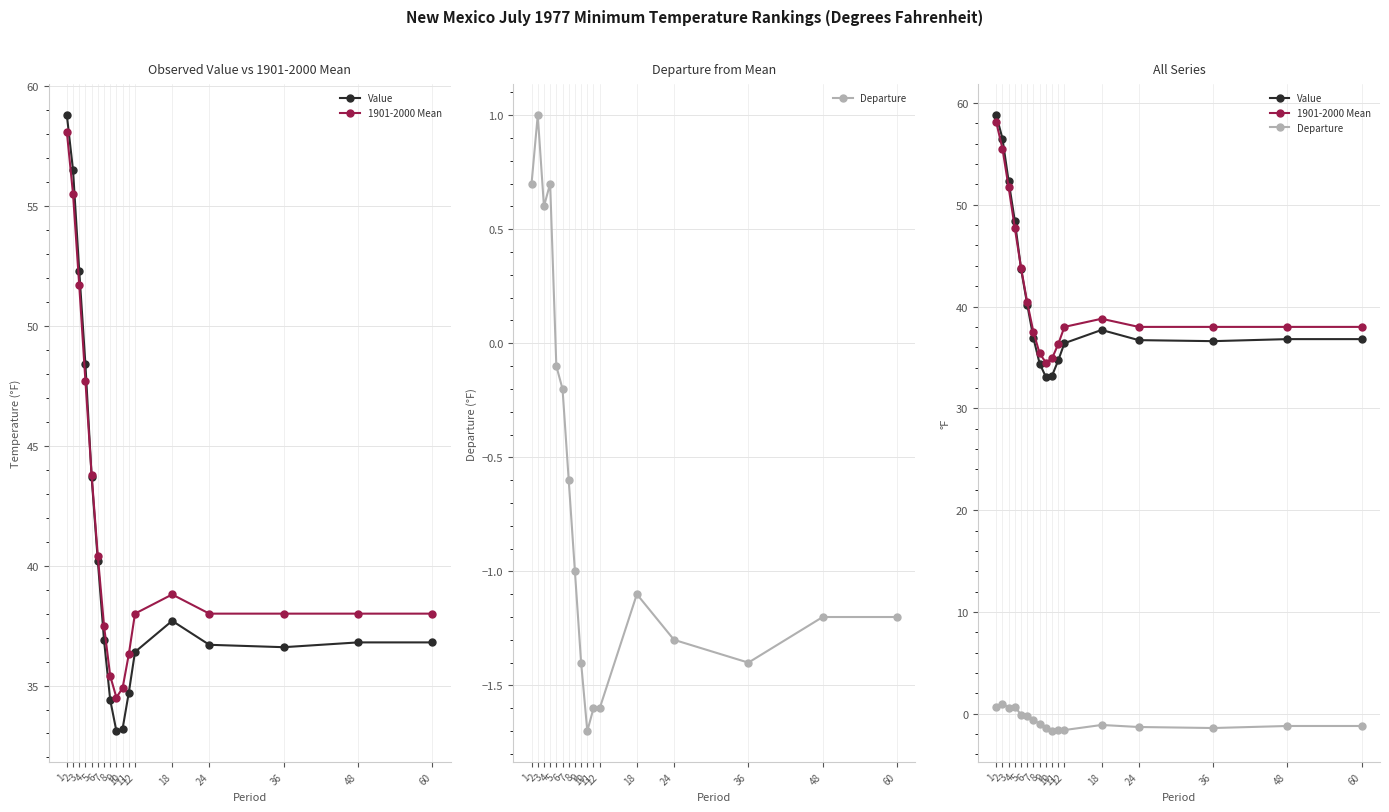

What are all the series names shown in the legend?

Value, 1901-2000 Mean, Departure